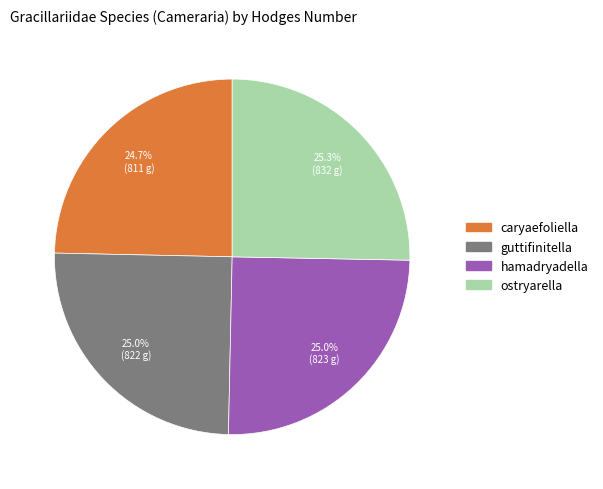

Is there a majority slice in this chart?

No